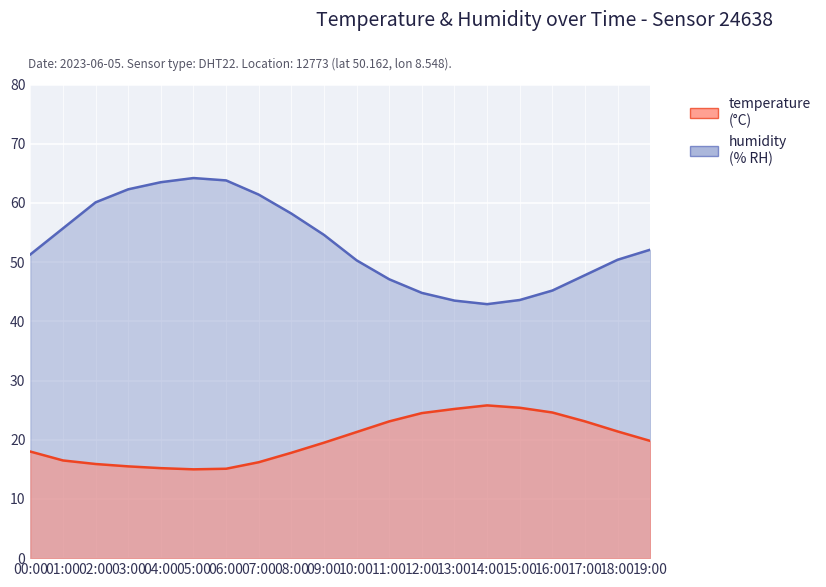

Is it true that humidity equals 31.5 at 08:00?

False